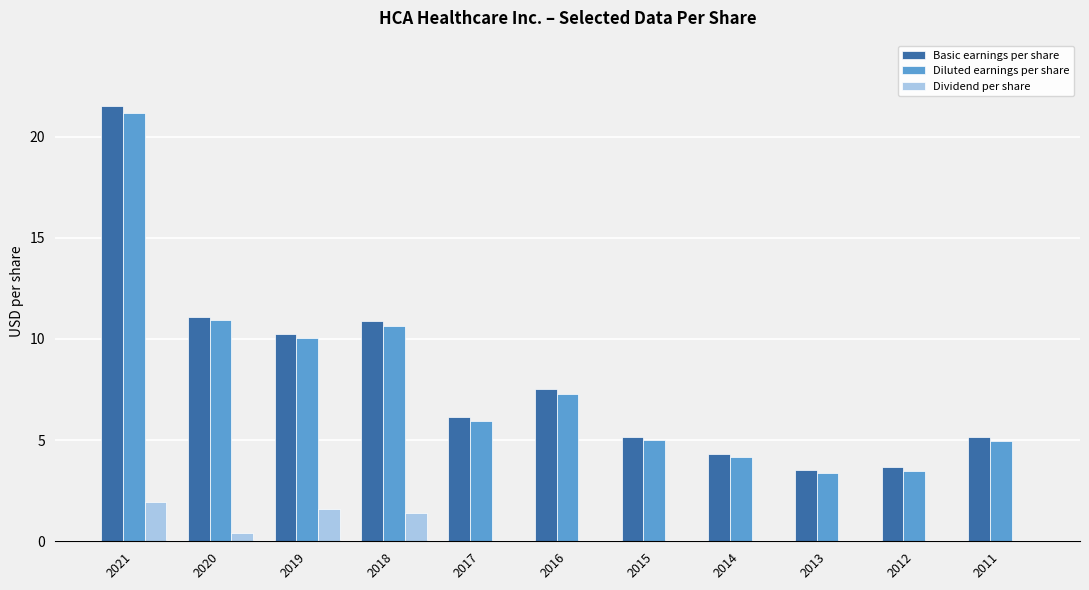

What are all the series names shown in the legend?

Basic earnings per share, Diluted earnings per share, Dividend per share